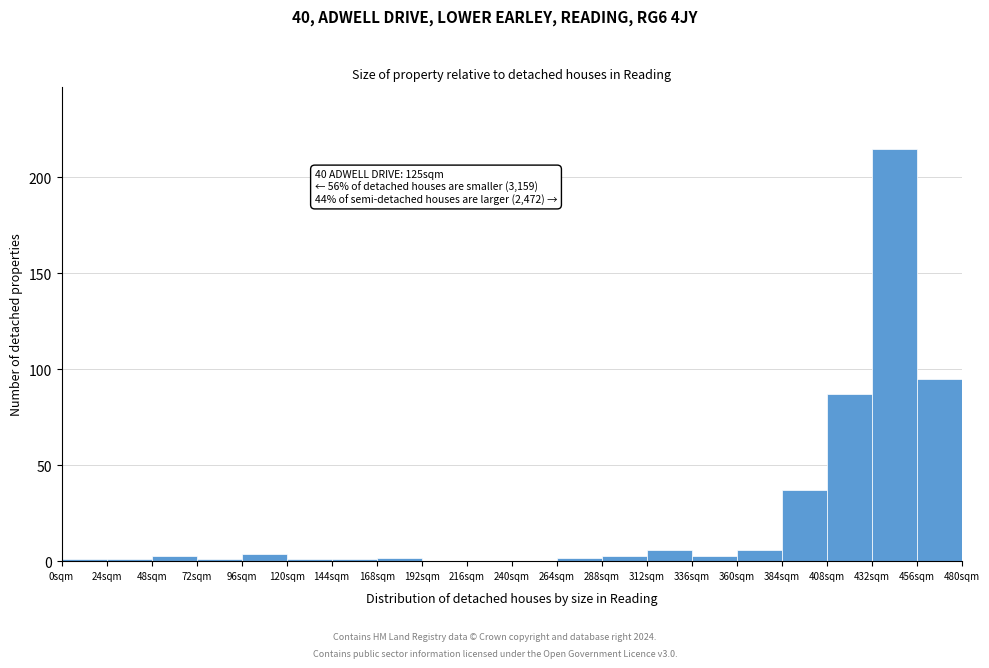

Over which range of the x-axis is the bar tallest?

432 to 456